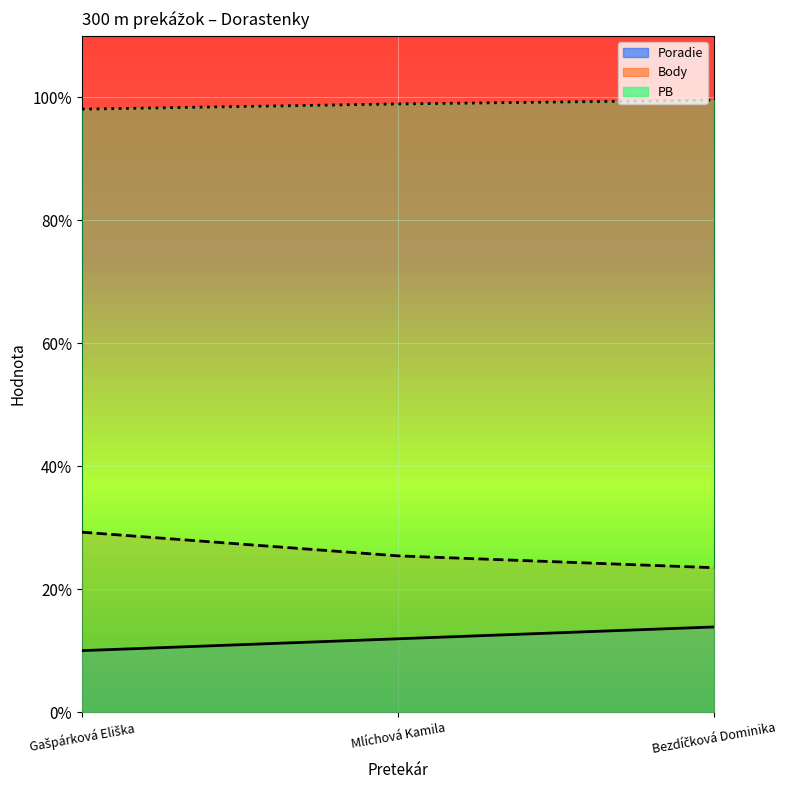

Reading left to right, list all the values displayed in this chart.

Poradie: 5.0	6.0	6.9
Body: 14.6	12.7	11.7
PB: 49.0	49.5	49.8